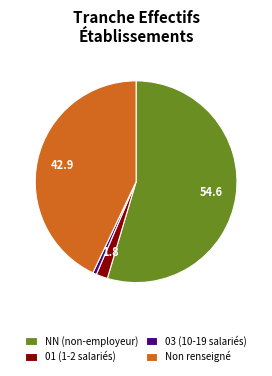

Rank the categories by value from highest to lowest.

NN (non-employeur), Non renseigné, 01 (1-2 salariés), 03 (10-19 salariés)